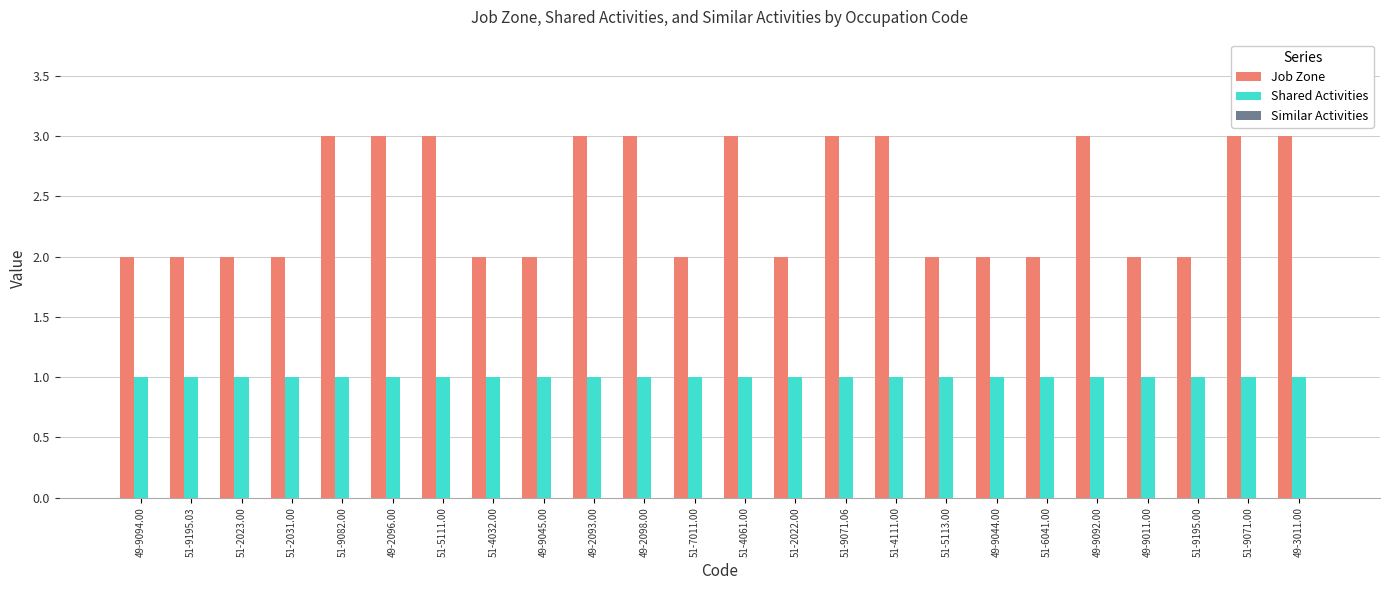

Rank the series by their maximum value, from highest to lowest.

Job Zone, Shared Activities